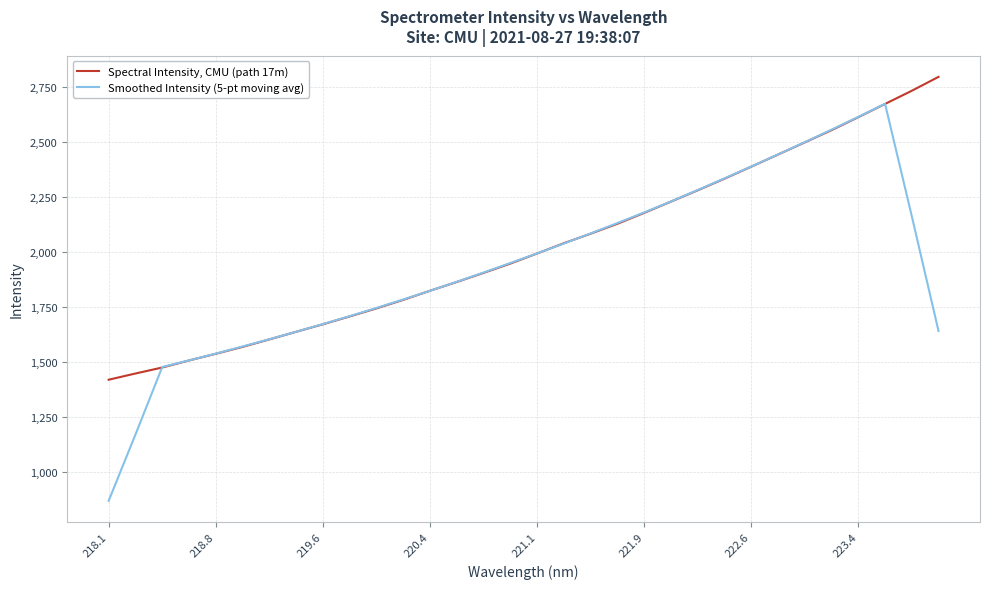

What is the lowest value of the Smoothed Intensity (5-pt moving avg) series?

868.1